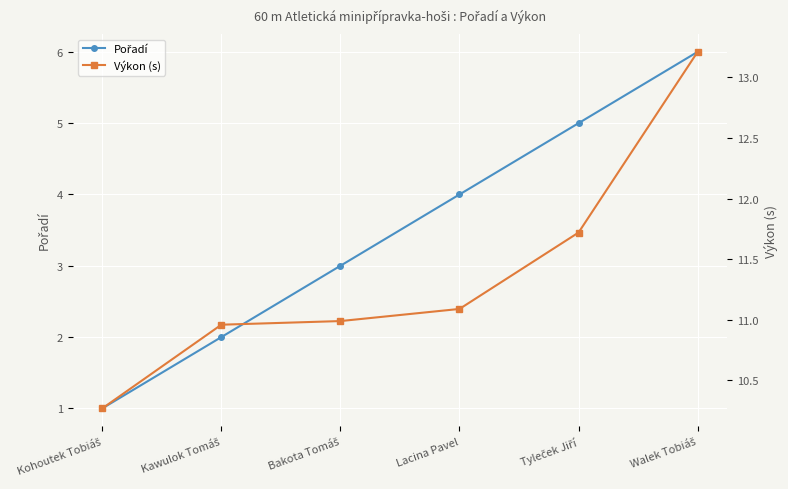

What is the greatest value displayed?

13.2